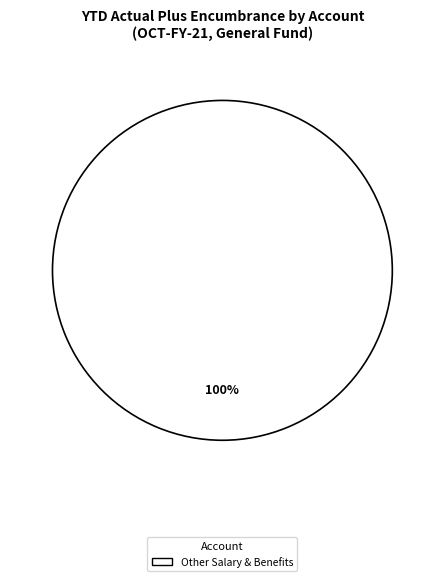

Which category accounts for the majority?

Other Salary & Benefits